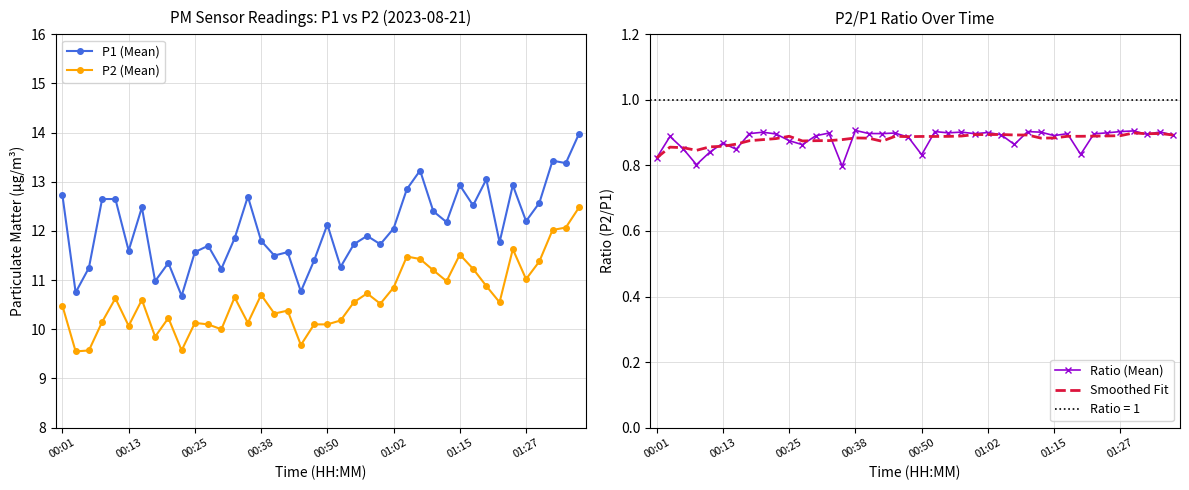

Rank the series at 22 from lowest to highest value.

Smoothed Fit, Ratio (Mean), P2 (Mean), P1 (Mean)